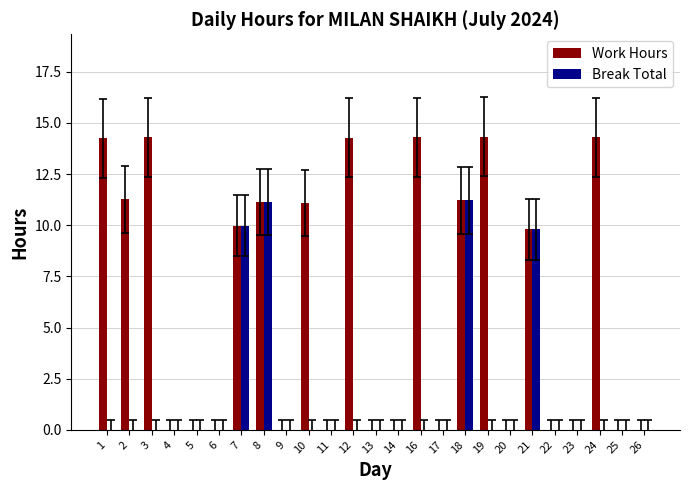

What is the sum of all Break Total values?

42.1